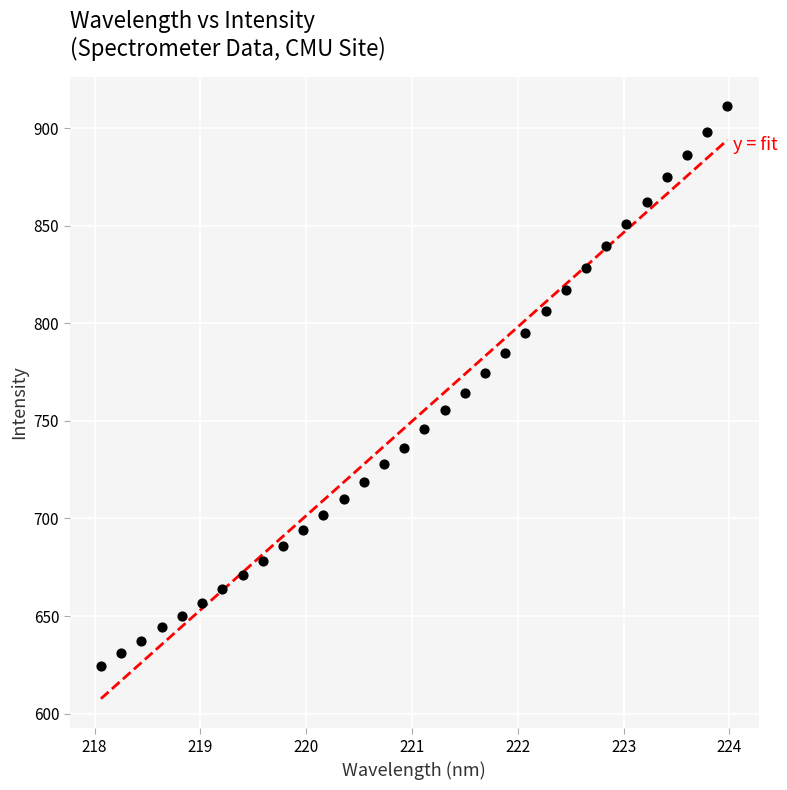

What is the range of X values (max minus min)?

5.9